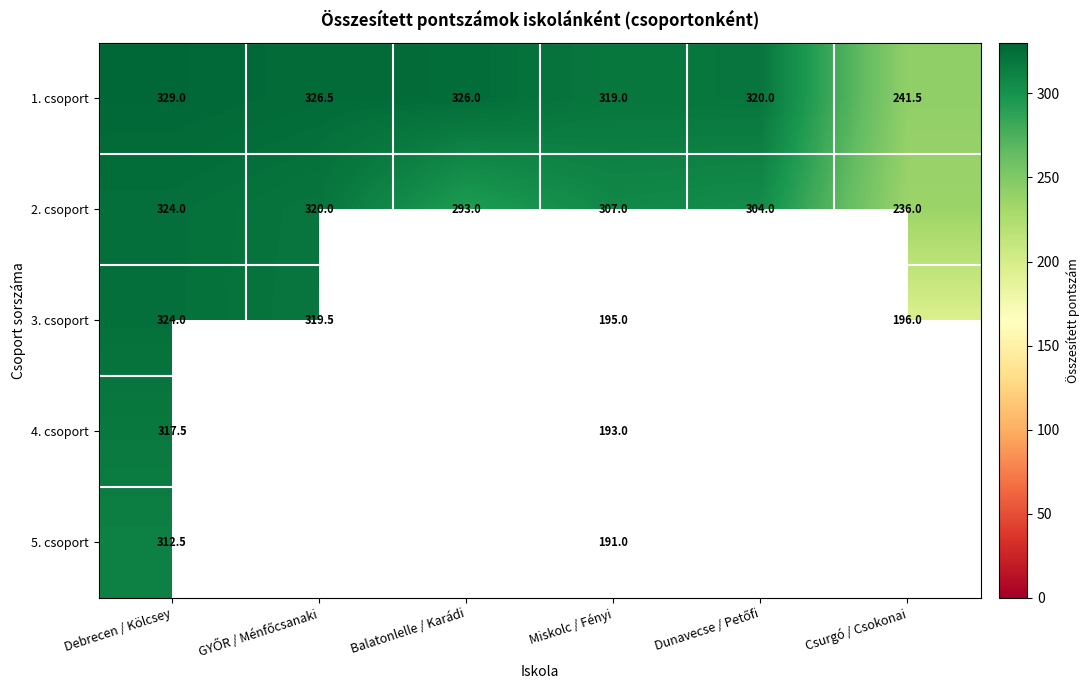

What is the total value across all series at Debrecen / Kölcsey?

1607.0